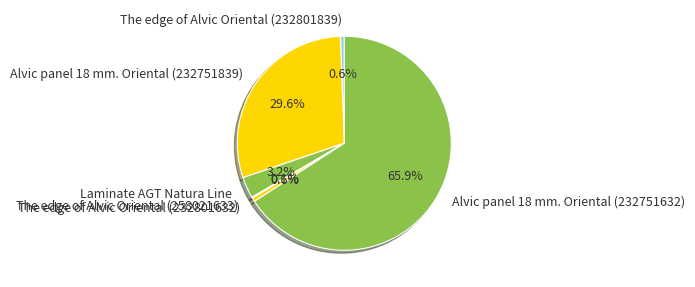

Does Alvic panel 18 mm. Oriental (232751839) represent more than half of the total?

No